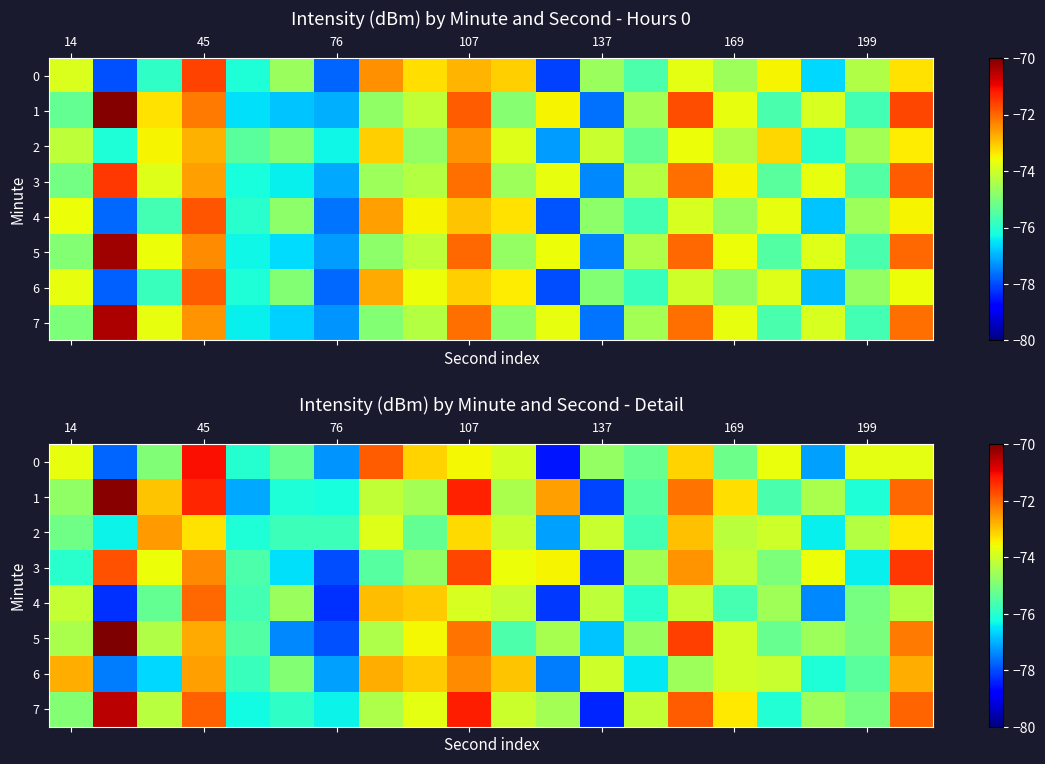

The value of row_7 at 107 is -35.9. True or false?

False